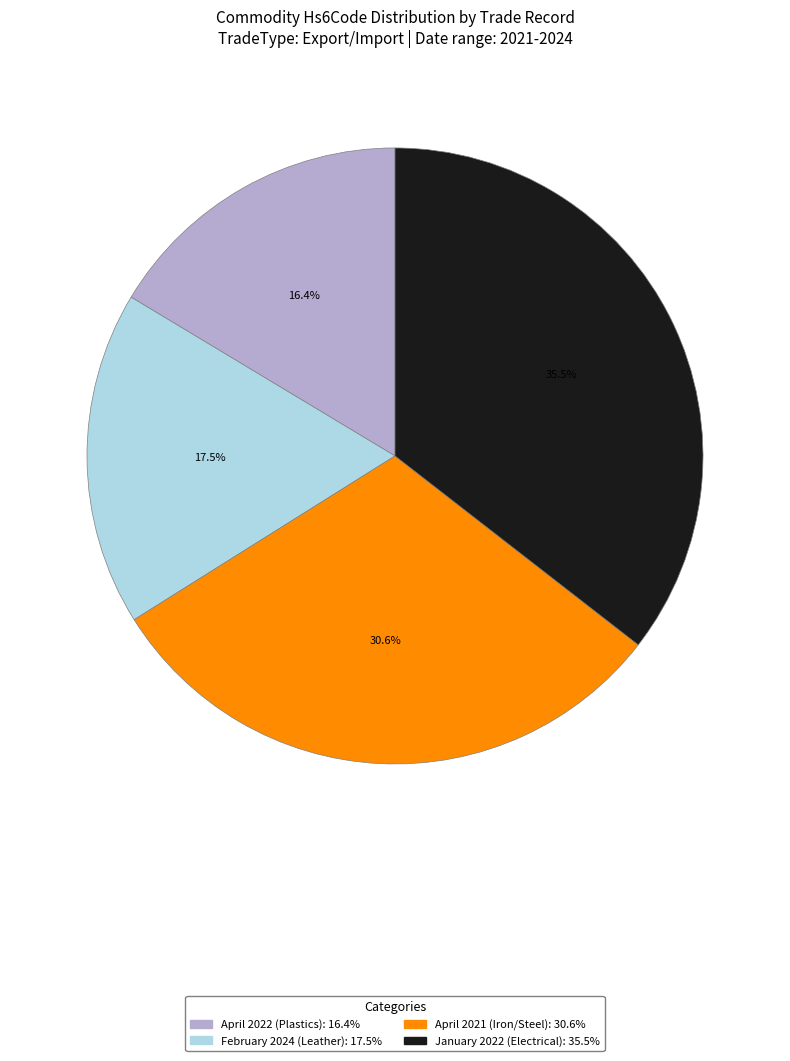

What percentage is the April 2021 (Iron/Steel) slice, to the nearest percent?

31%